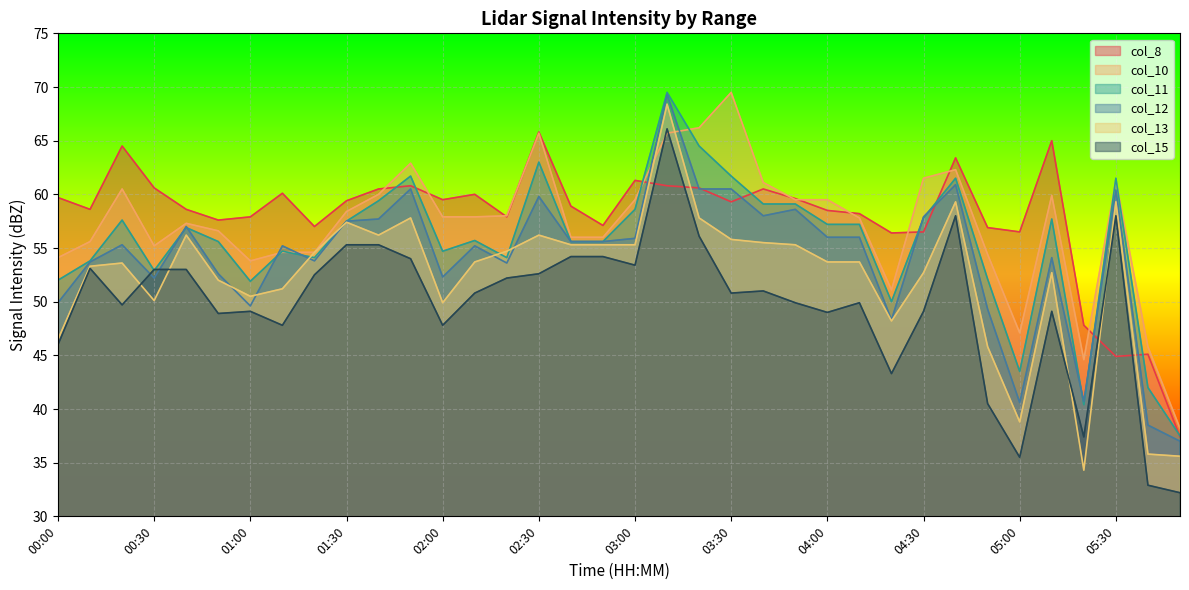

List the series in order of their peak value, highest first.

col_10, col_11, col_12, col_13, col_15, col_8